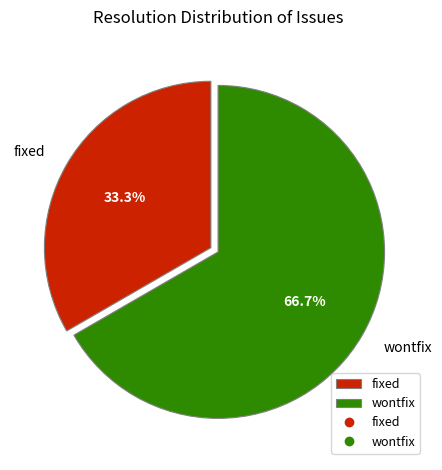

Between wontfix and fixed, which is larger?

wontfix